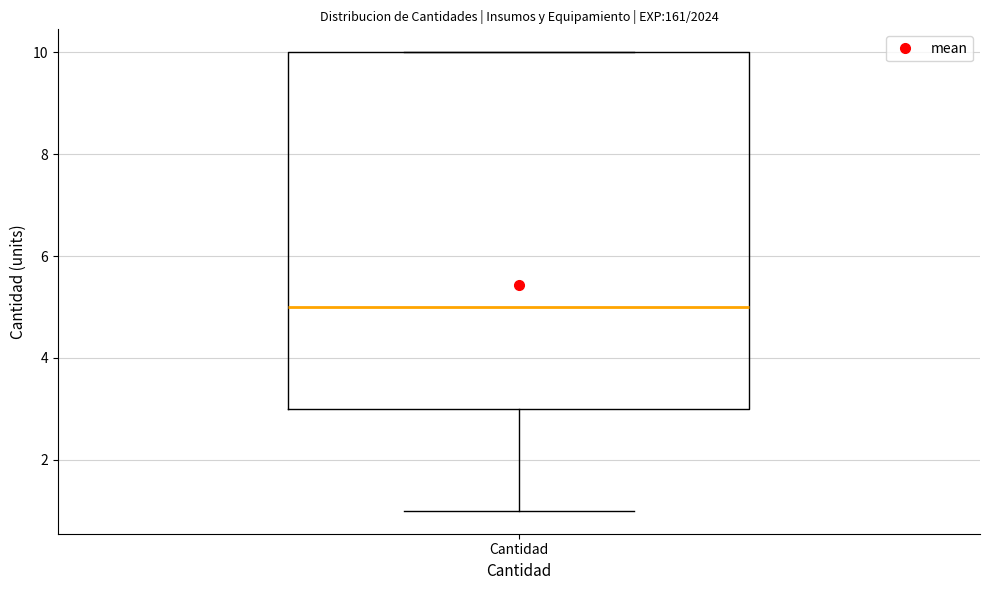

Where is the upper edge of the box for Cantidad on the y-axis? The values are not printed on the chart, so give them approximately, as read against the axis.

10